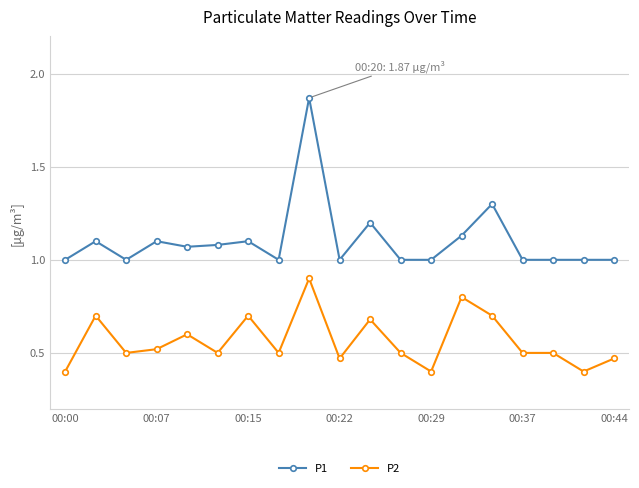

True or false: P1 and P2 intersect in this chart.

False